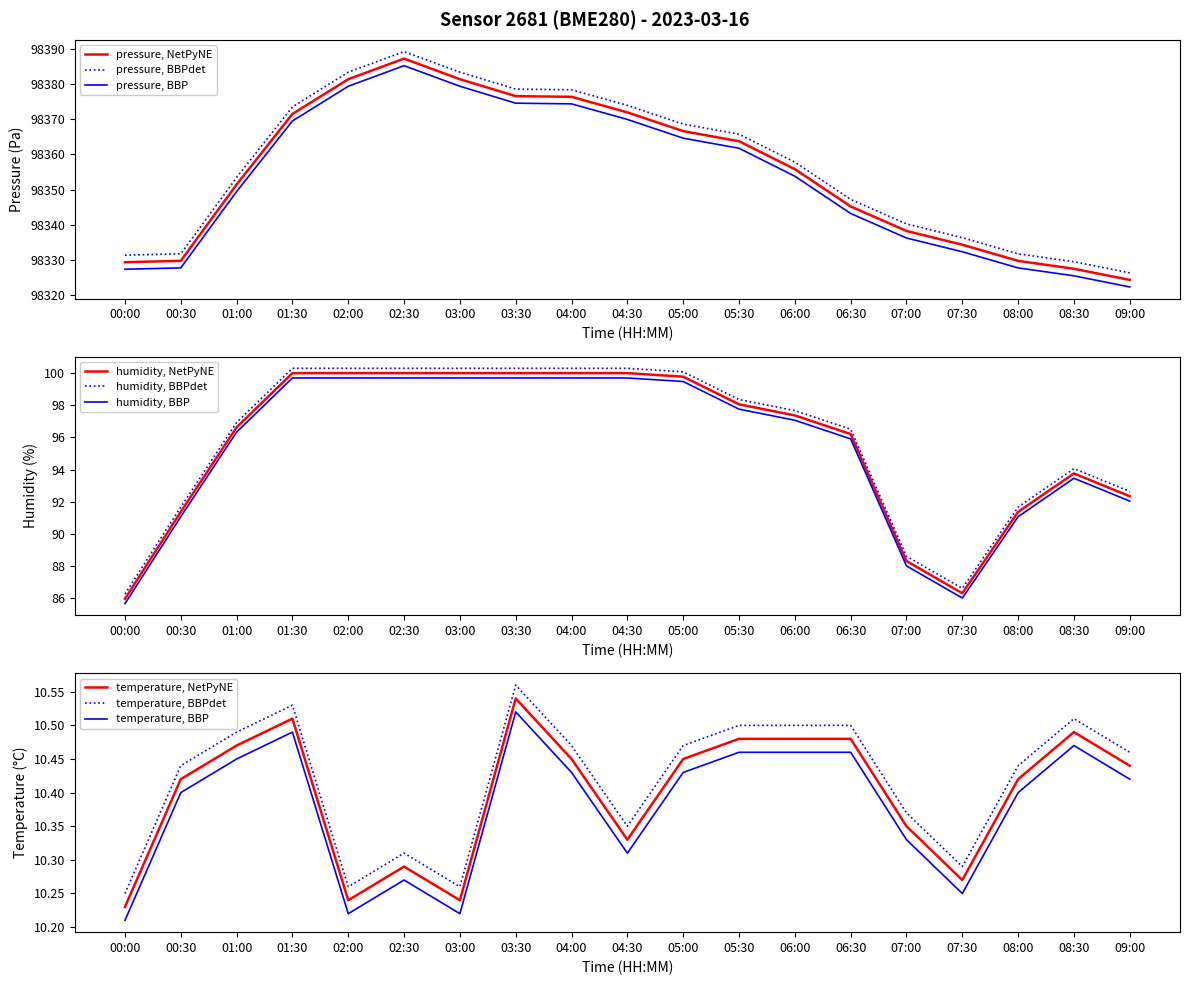

Reading left to right, what are all the values shown in this chart?

pressure: 98329.3	98329.7	98351.4	98371.5	98381.3	98387.2	98381.3	98376.5	98376.3	98371.9	98366.6	98363.7	98355.8	98345.2	98338.2	98334.3	98329.7	98327.5	98324.3
humidity: 86.3	91.7	96.9	100.3	100.3	100.3	100.3	100.3	100.3	100.3	100.1	98.4	97.7	96.5	88.6	86.6	91.7	94.1	92.6
temperature: 10.2	10.4	10.5	10.5	10.2	10.3	10.2	10.5	10.4	10.3	10.4	10.5	10.5	10.5	10.3	10.3	10.4	10.5	10.4